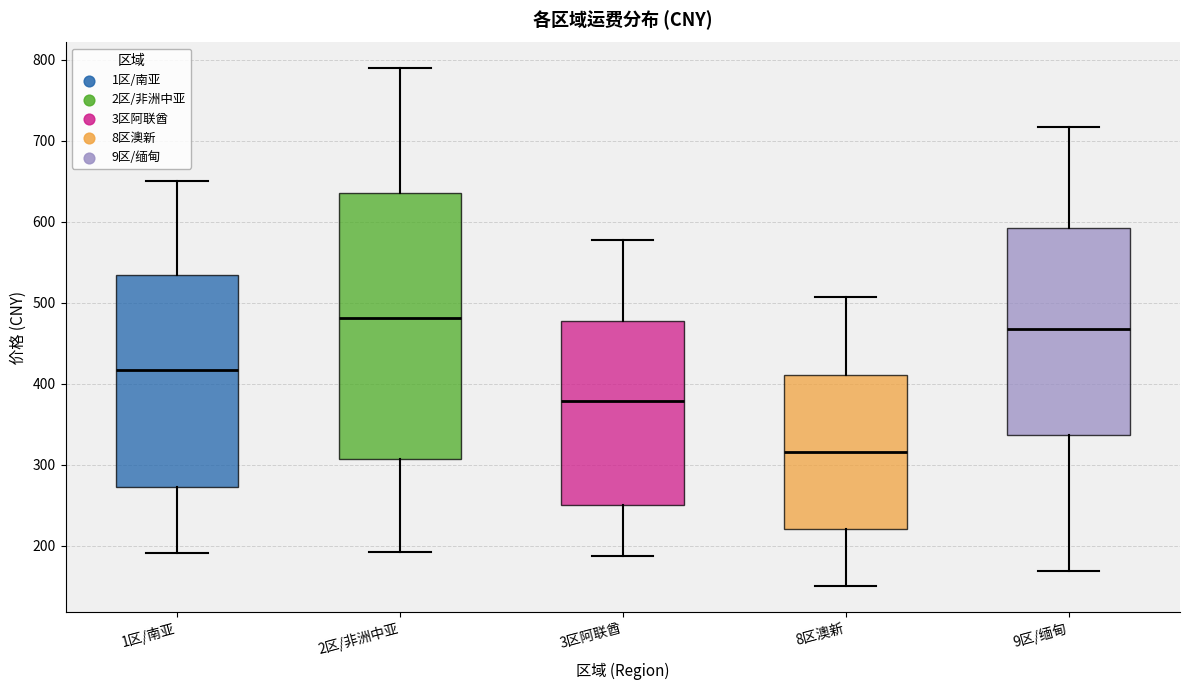

Where does the median line of the box for 2区/非洲中亚 sit on the y-axis? The values are not printed on the chart, so give them approximately, as read against the axis.

480